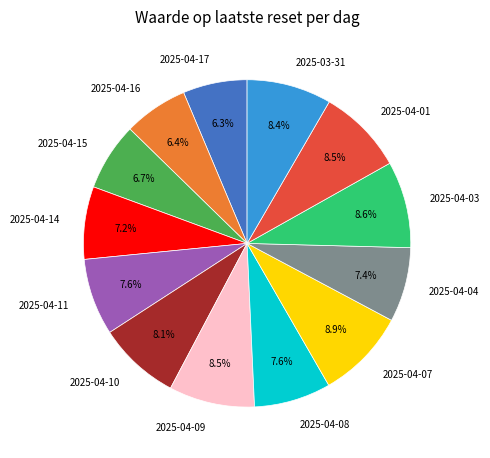

To the nearest percent, what portion does 2025-03-31 represent?

8%